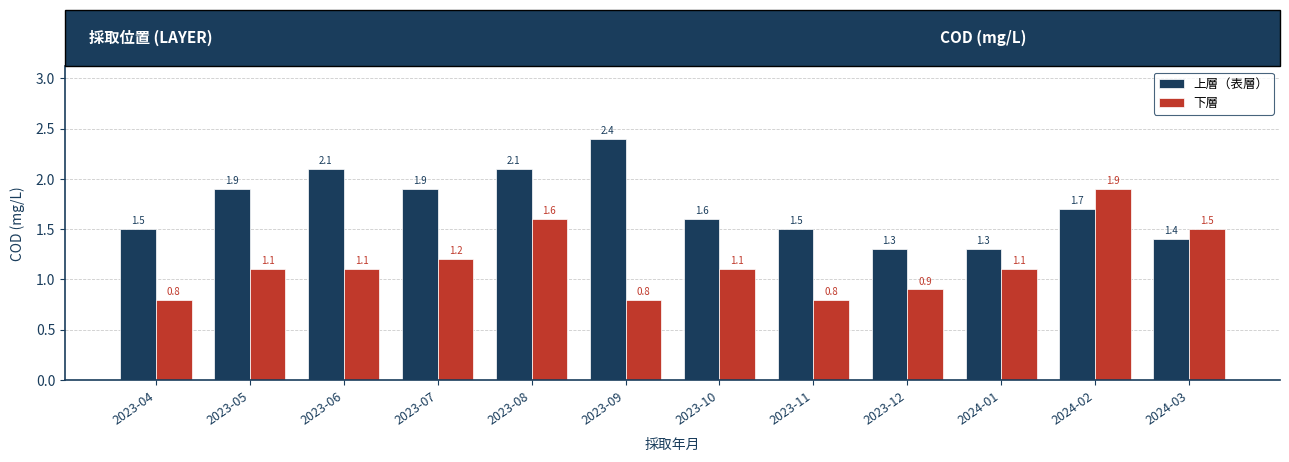

What is the average value of the 下層 series?

1.2